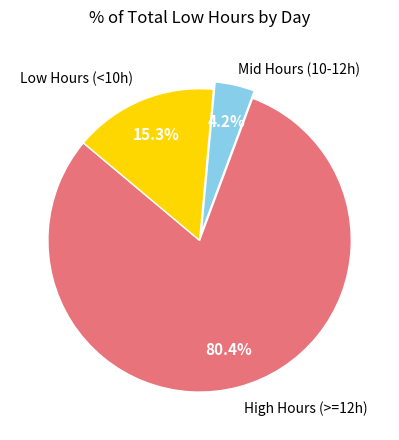

Which has a higher value, Mid Hours (10-12h) or Low Hours (<10h)?

Low Hours (<10h)